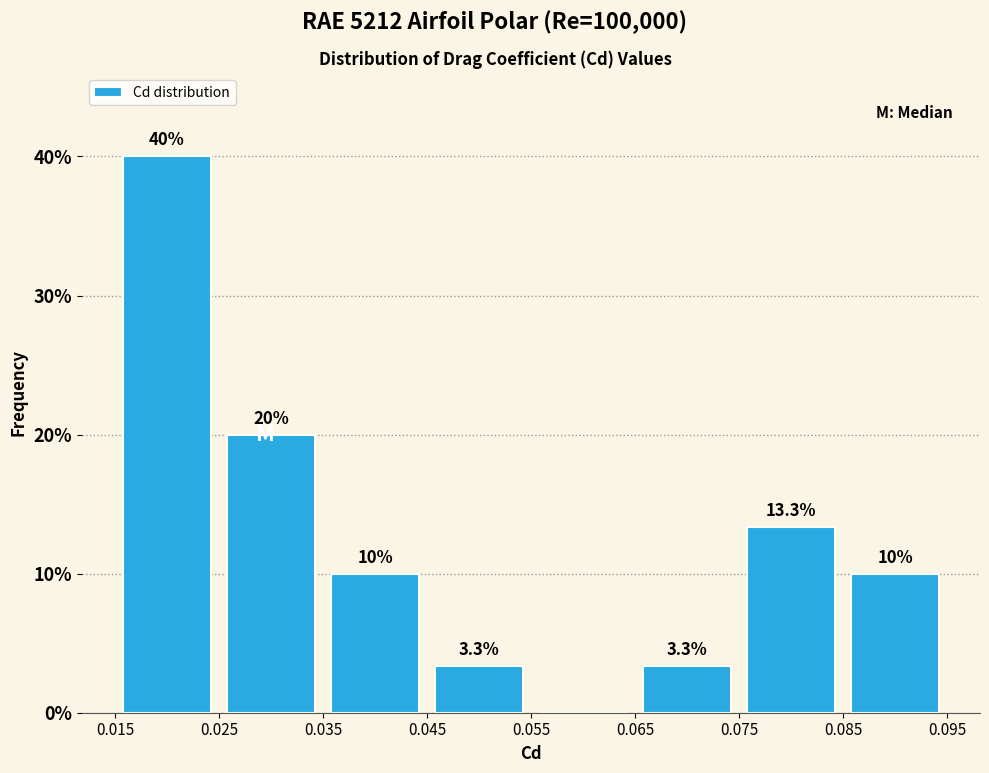

Which range on the x-axis has the tallest bar?

0.015 to 0.025